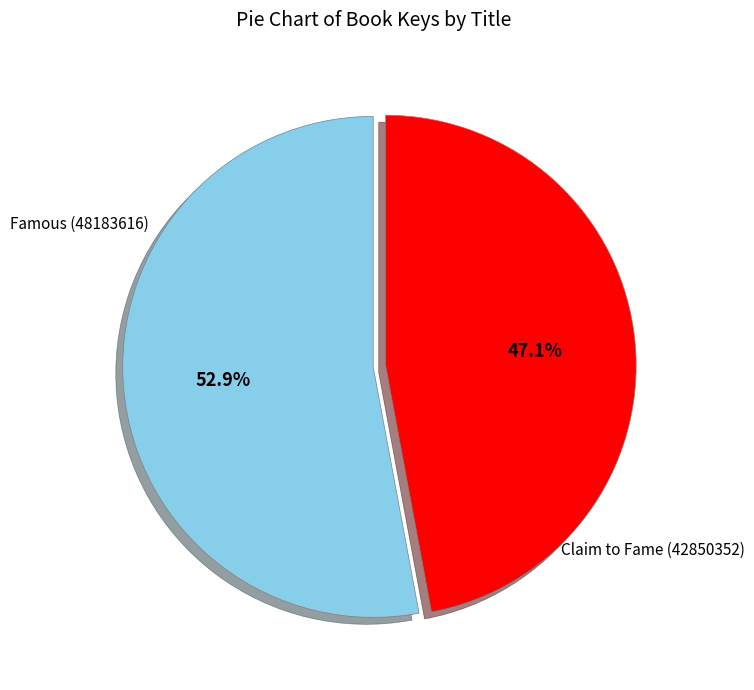

Does any single category account for the majority?

Yes